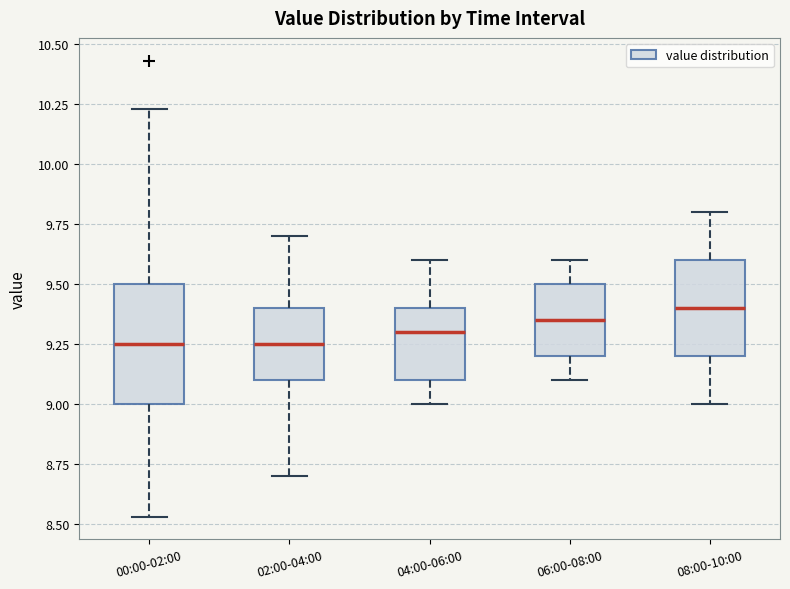

Reading left to right, transcribe this box plot: for each box, give where its median line is, the range the box spans, and where its two whiskers end, as read against the y-axis. The values are not printed on the chart, so give them approximately, as read against the axis.

00:00-02:00: median 9.25, box 9.00 to 9.50, whiskers 8.55 to 10.25
02:00-04:00: median 9.25, box 9.10 to 9.40, whiskers 8.70 to 9.70
04:00-06:00: median 9.30, box 9.10 to 9.40, whiskers 9.00 to 9.60
06:00-08:00: median 9.35, box 9.20 to 9.50, whiskers 9.10 to 9.60
08:00-10:00: median 9.40, box 9.20 to 9.60, whiskers 9.00 to 9.80